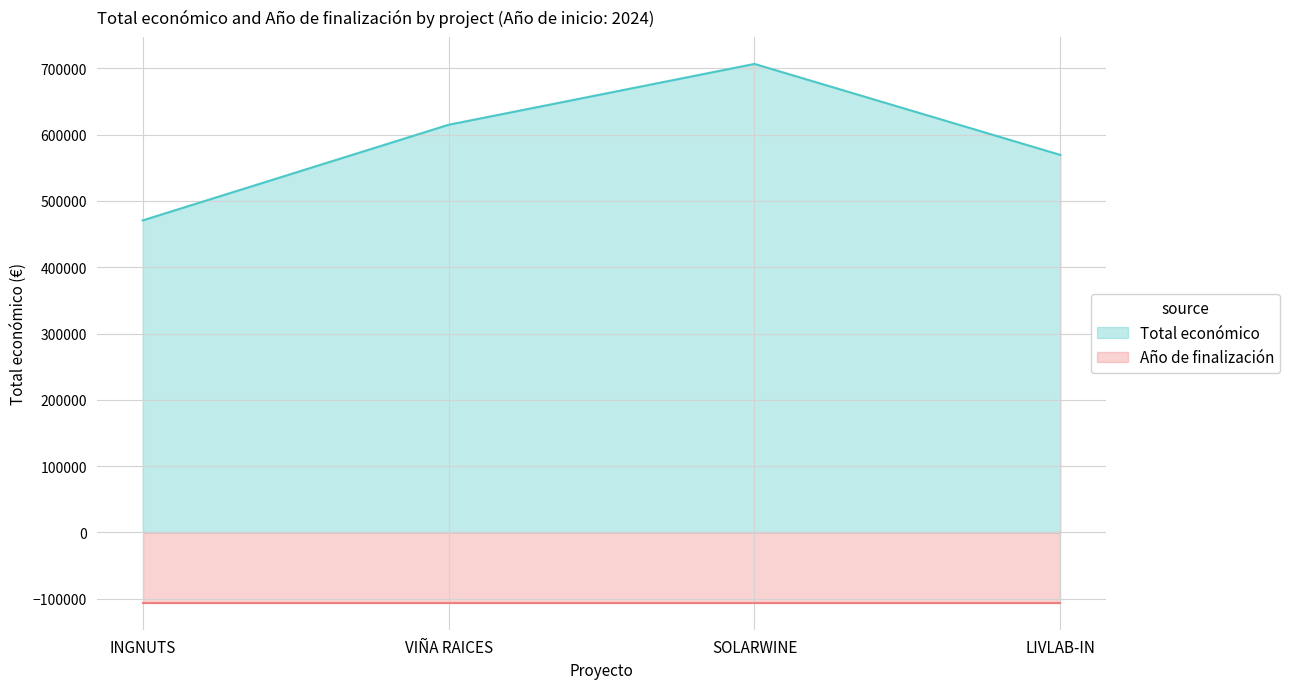

What is the approximate value at LIVLAB-IN?

569416